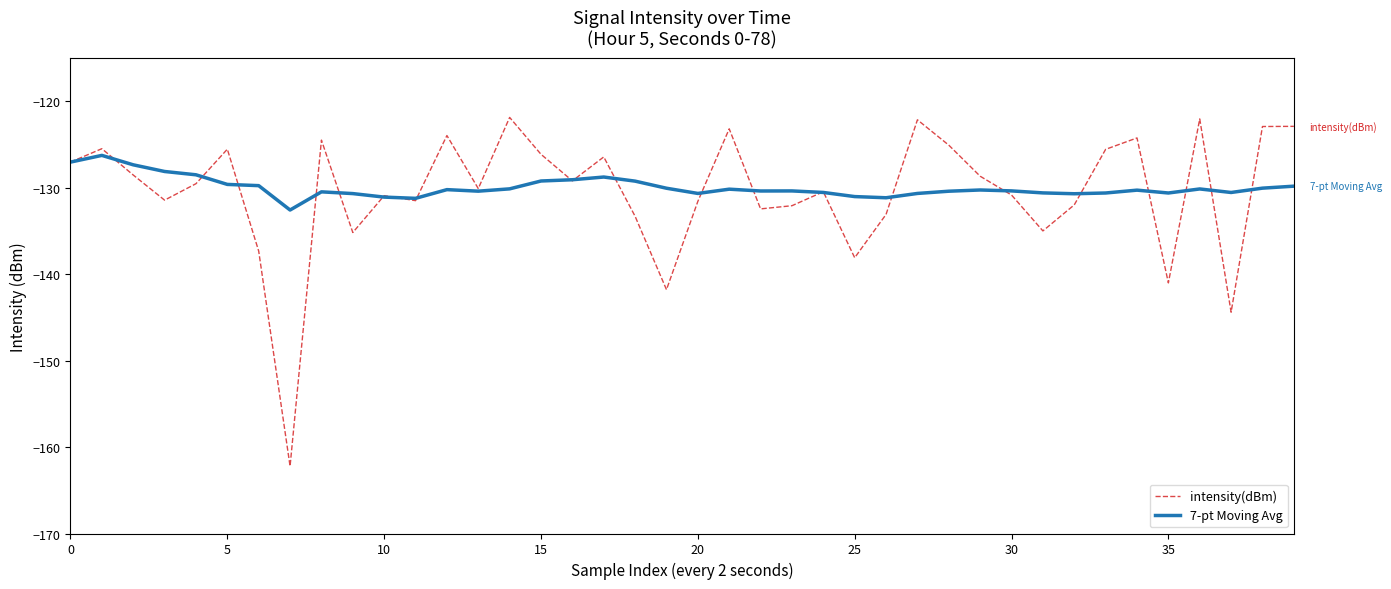

List the series in order of their peak value, lowest first.

7-pt Moving Avg, intensity(dBm)